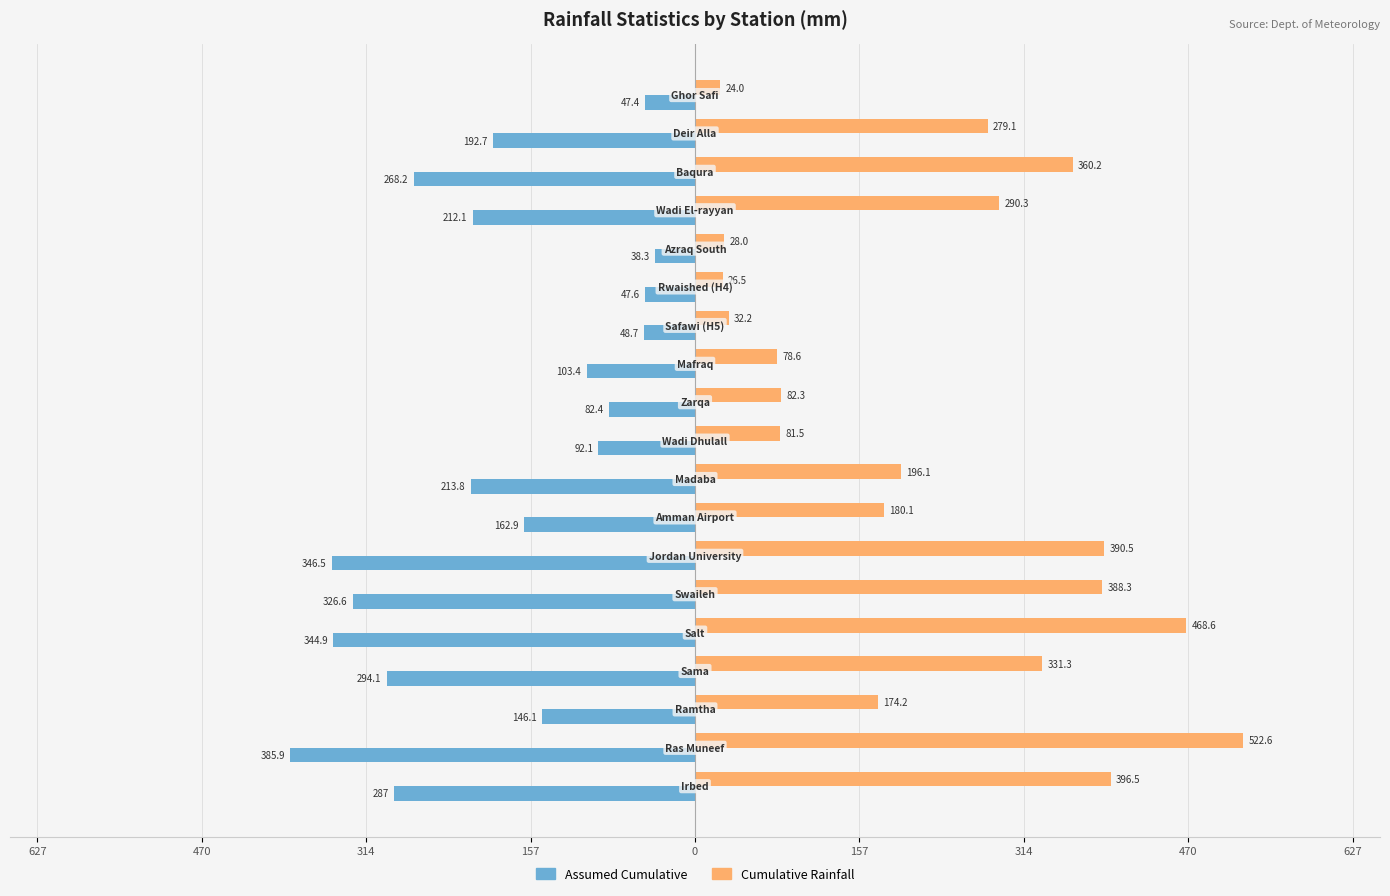

What are all the series names shown in the legend?

Assumed Cumulative, Cumulative Rainfall